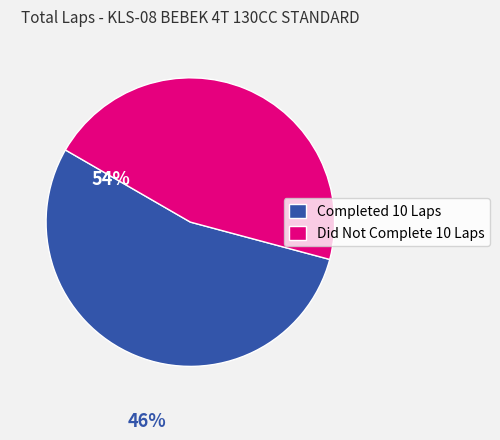

What is the ratio of the value at Did Not Complete 10 Laps to the value at Completed 10 Laps?

0.8